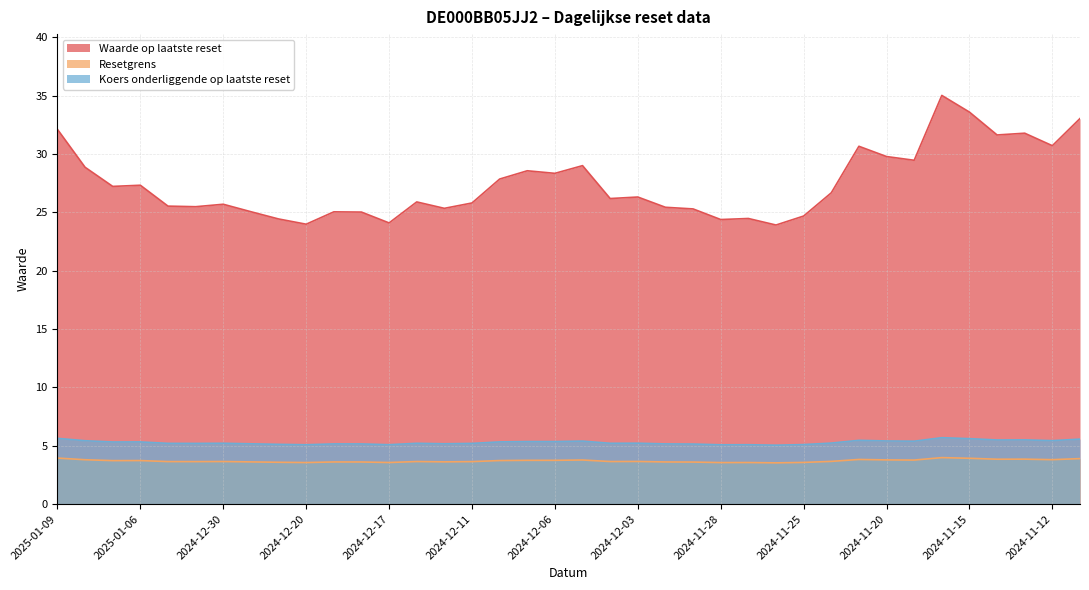

Reading left to right, what are all the values shown in this chart?

Waarde op laatste reset: 2025-01-09=32.1	2025-01-08=28.9	2025-01-07=27.2	2025-01-06=27.3	2025-01-03=25.5	2025-01-02=25.5	2024-12-30=25.7	2024-12-27=25.1	2024-12-23=24.4	2024-12-20=24.0	2024-12-19=25.1	2024-12-18=25.0	2024-12-17=24.1	2024-12-16=25.9	2024-12-12=25.4	2024-12-11=25.8	2024-12-10=27.9	2024-12-09=28.6	2024-12-06=28.4	2024-12-05=29.0	2024-12-04=26.2	2024-12-03=26.3	2024-12-02=25.4	2024-11-29=25.3	2024-11-28=24.4	2024-11-27=24.5	2024-11-26=23.9	2024-11-25=24.7	2024-11-22=26.7	2024-11-21=30.7	2024-11-20=29.8	2024-11-19=29.5	2024-11-18=35.0	2024-11-15=33.6	2024-11-14=31.6	2024-11-13=31.8	2024-11-12=30.7	2024-11-11=33.0
Resetgrens: 2025-01-09=3.9	2025-01-08=3.8	2025-01-07=3.7	2025-01-06=3.7	2025-01-03=3.6	2025-01-02=3.6	2024-12-30=3.6	2024-12-27=3.6	2024-12-23=3.6	2024-12-20=3.6	2024-12-19=3.6	2024-12-18=3.6	2024-12-17=3.6	2024-12-16=3.6	2024-12-12=3.6	2024-12-11=3.6	2024-12-10=3.7	2024-12-09=3.8	2024-12-06=3.8	2024-12-05=3.8	2024-12-04=3.6	2024-12-03=3.7	2024-12-02=3.6	2024-11-29=3.6	2024-11-28=3.6	2024-11-27=3.6	2024-11-26=3.5	2024-11-25=3.6	2024-11-22=3.7	2024-11-21=3.8	2024-11-20=3.8	2024-11-19=3.8	2024-11-18=4.0	2024-11-15=3.9	2024-11-14=3.8	2024-11-13=3.9	2024-11-12=3.8	2024-11-11=3.9
Koers onderliggende op laatste reset: 2025-01-09=5.6	2025-01-08=5.4	2025-01-07=5.3	2025-01-06=5.3	2025-01-03=5.2	2025-01-02=5.2	2024-12-30=5.2	2024-12-27=5.2	2024-12-23=5.1	2024-12-20=5.1	2024-12-19=5.2	2024-12-18=5.2	2024-12-17=5.1	2024-12-16=5.2	2024-12-12=5.2	2024-12-11=5.2	2024-12-10=5.3	2024-12-09=5.4	2024-12-06=5.4	2024-12-05=5.4	2024-12-04=5.2	2024-12-03=5.2	2024-12-02=5.2	2024-11-29=5.1	2024-11-28=5.1	2024-11-27=5.1	2024-11-26=5.0	2024-11-25=5.1	2024-11-22=5.2	2024-11-21=5.5	2024-11-20=5.4	2024-11-19=5.4	2024-11-18=5.7	2024-11-15=5.6	2024-11-14=5.5	2024-11-13=5.5	2024-11-12=5.4	2024-11-11=5.6